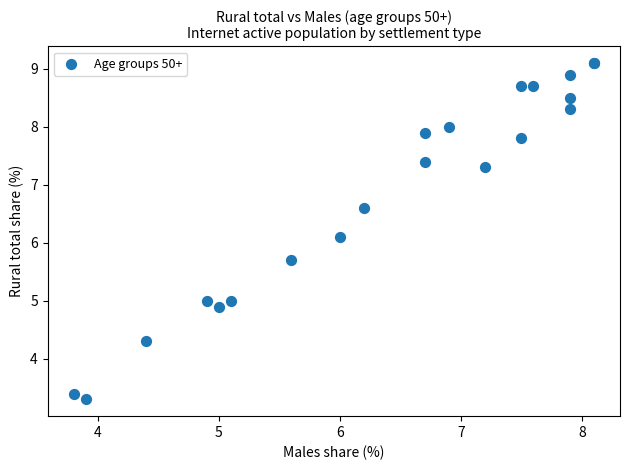

What Y value in the scatter plot is closest to 6?

6.1